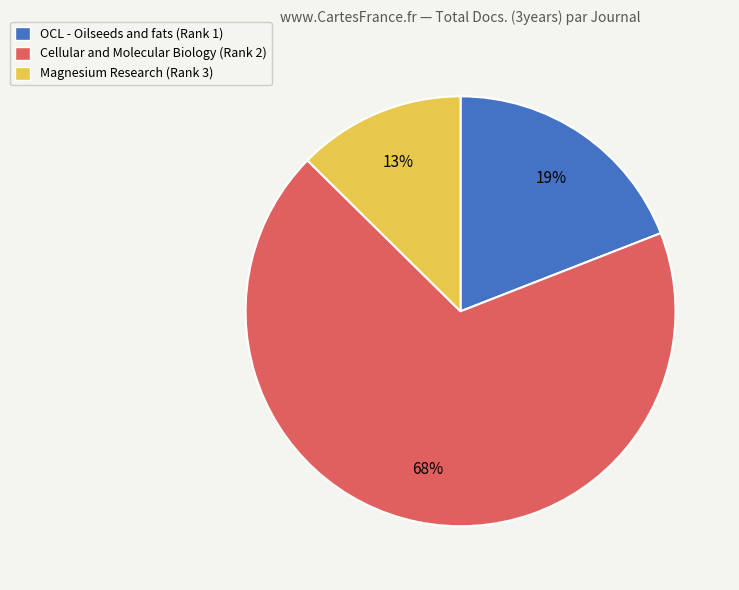

Which category has the biggest portion of the pie?

Cellular and Molecular Biology (Rank 2)